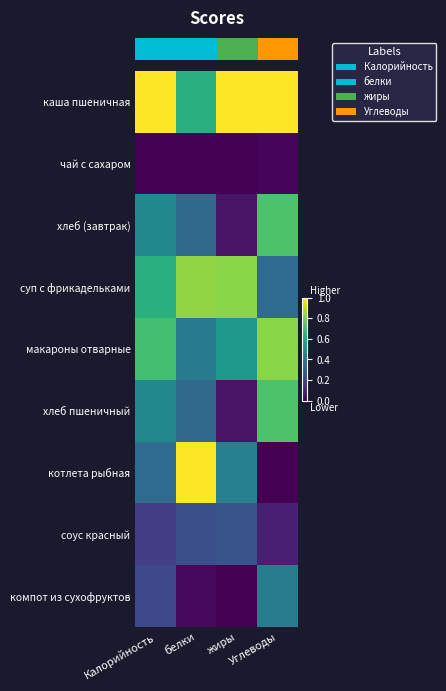

Between белки and Углеводы, which is larger?

Углеводы